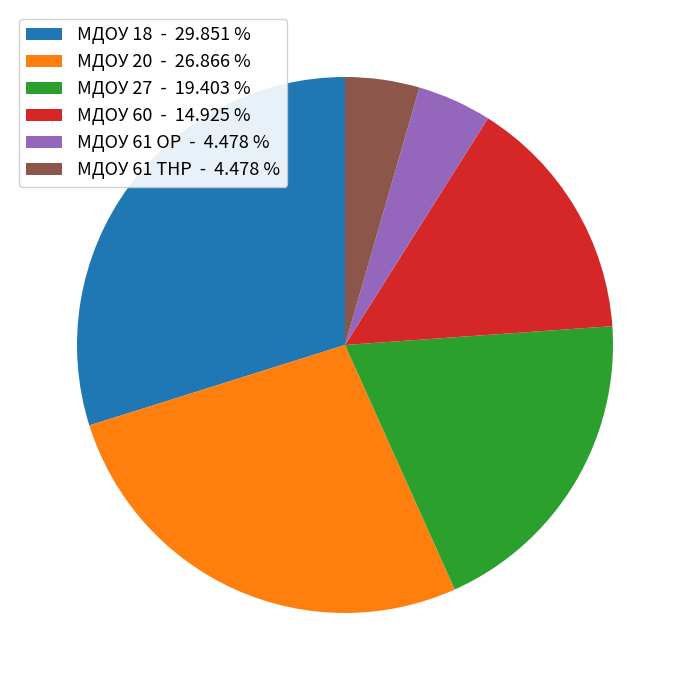

Do МДОУ 20 - 26.866 % and МДОУ 60 - 14.925 % together represent more than half of the pie?

No